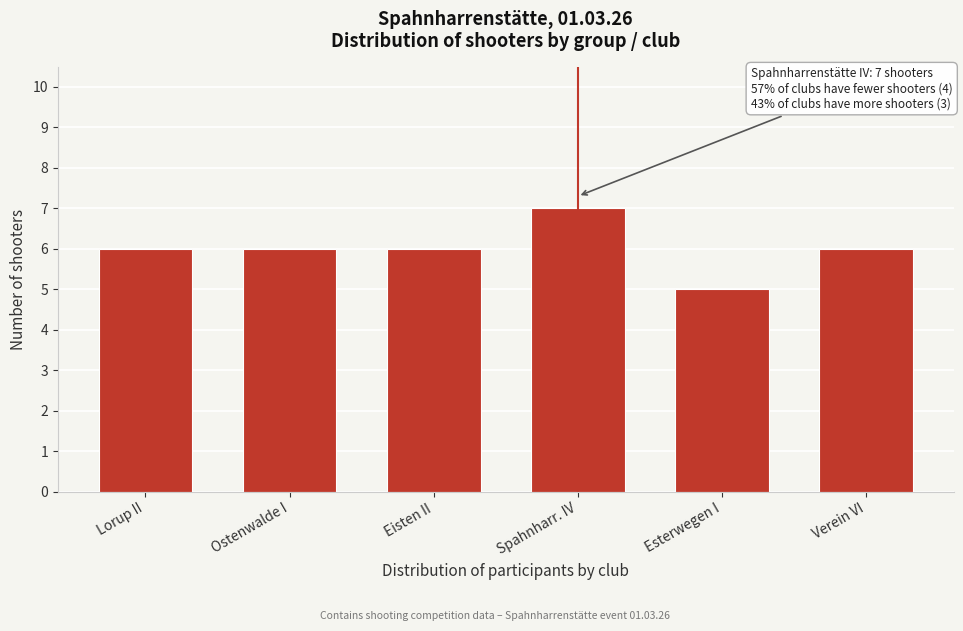

Reading left to right, what are all the values shown in this chart?

Lorup II=6	Ostenwalde I=6	Eisten II=6	Spahnharr. IV=7	Esterwegen I=5	Verein VI=6